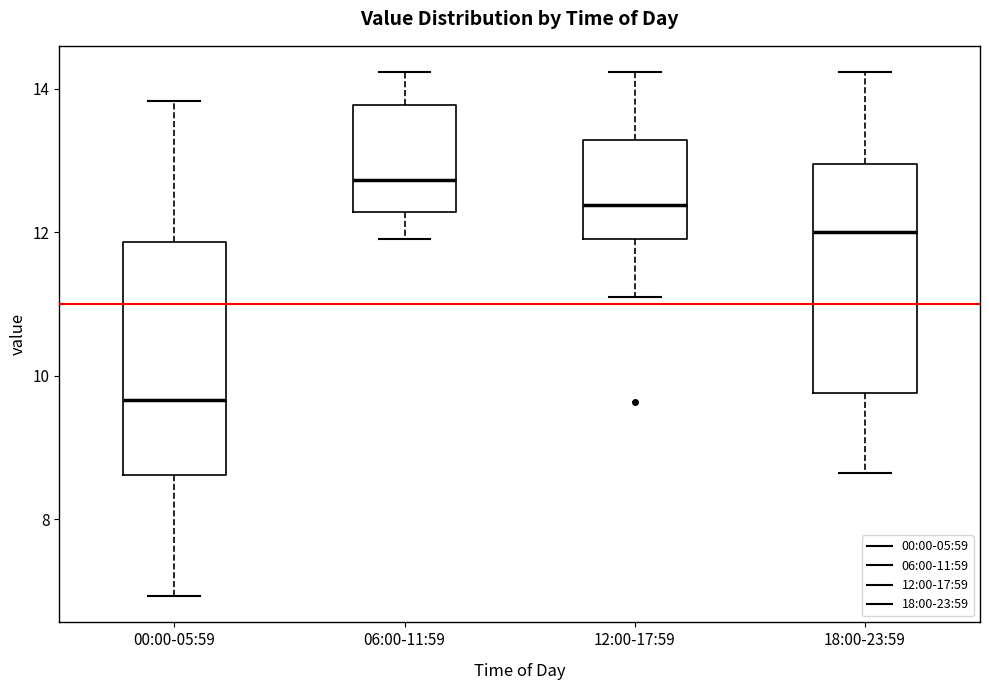

Which box's median line is the lowest?

00:00-05:59